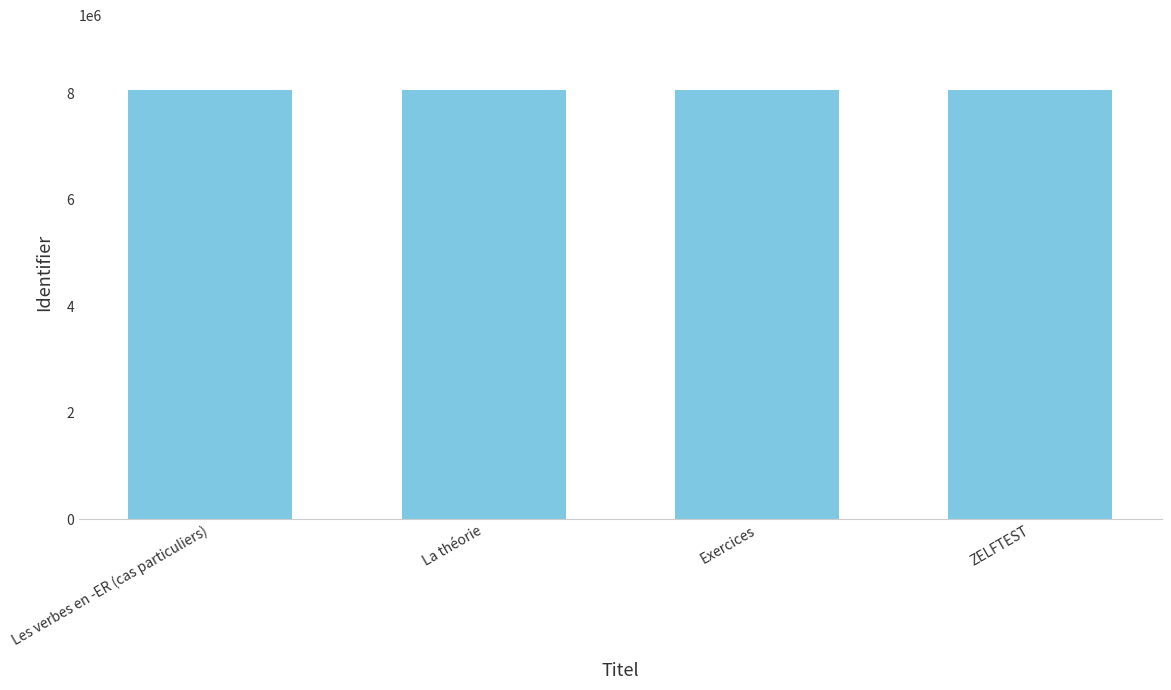

What is the smallest value displayed?

8065008